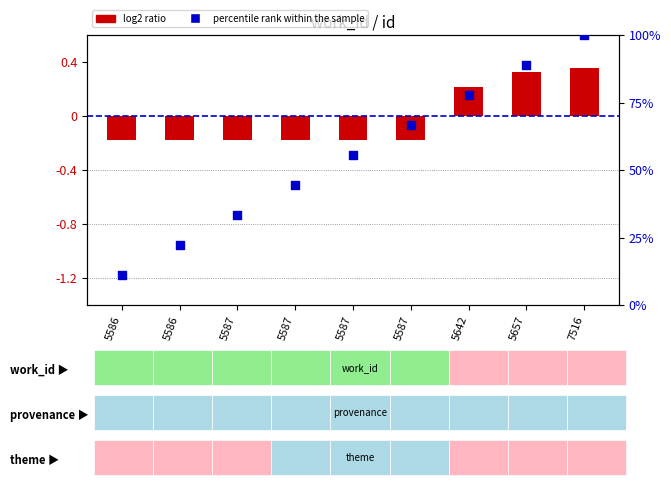

At how many categories does at least one series exceed 11?

9